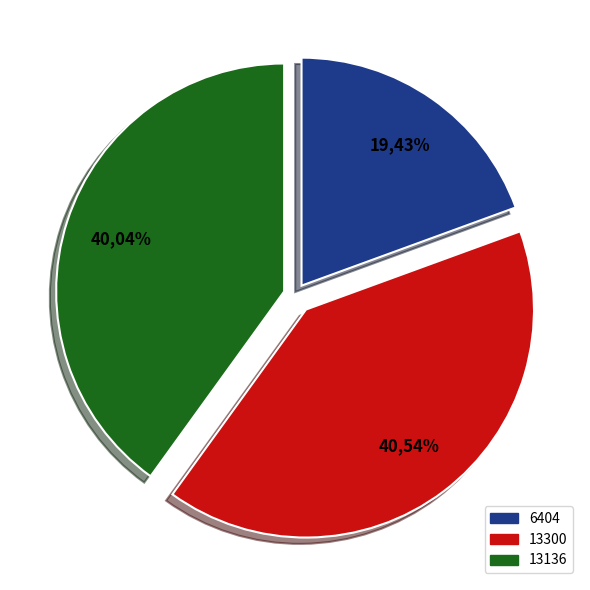

Is the sum of 13136 and 13300 greater than half?

Yes